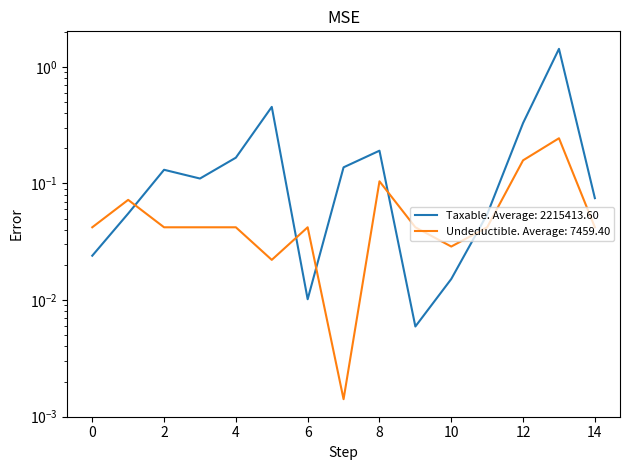

Reading left to right, transcribe all the data shown in this chart.

0.0	0.1	0.1	0.1	0.2	0.5	0.0	0.1	0.2	0.0	0.0	0.1	0.3	1.4	0.1